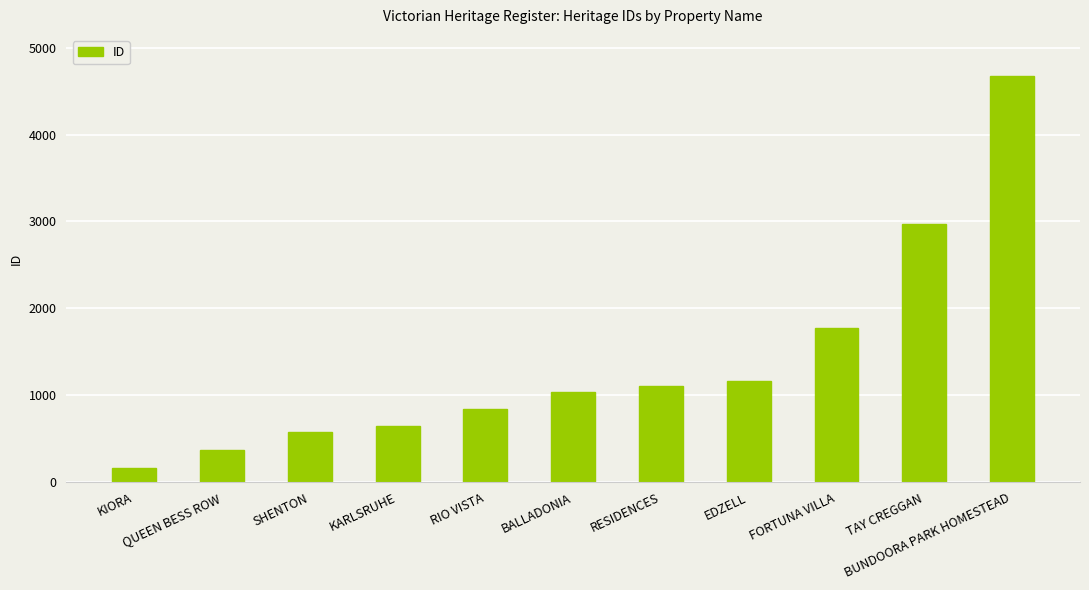

What is the minimum value shown in the chart?

161